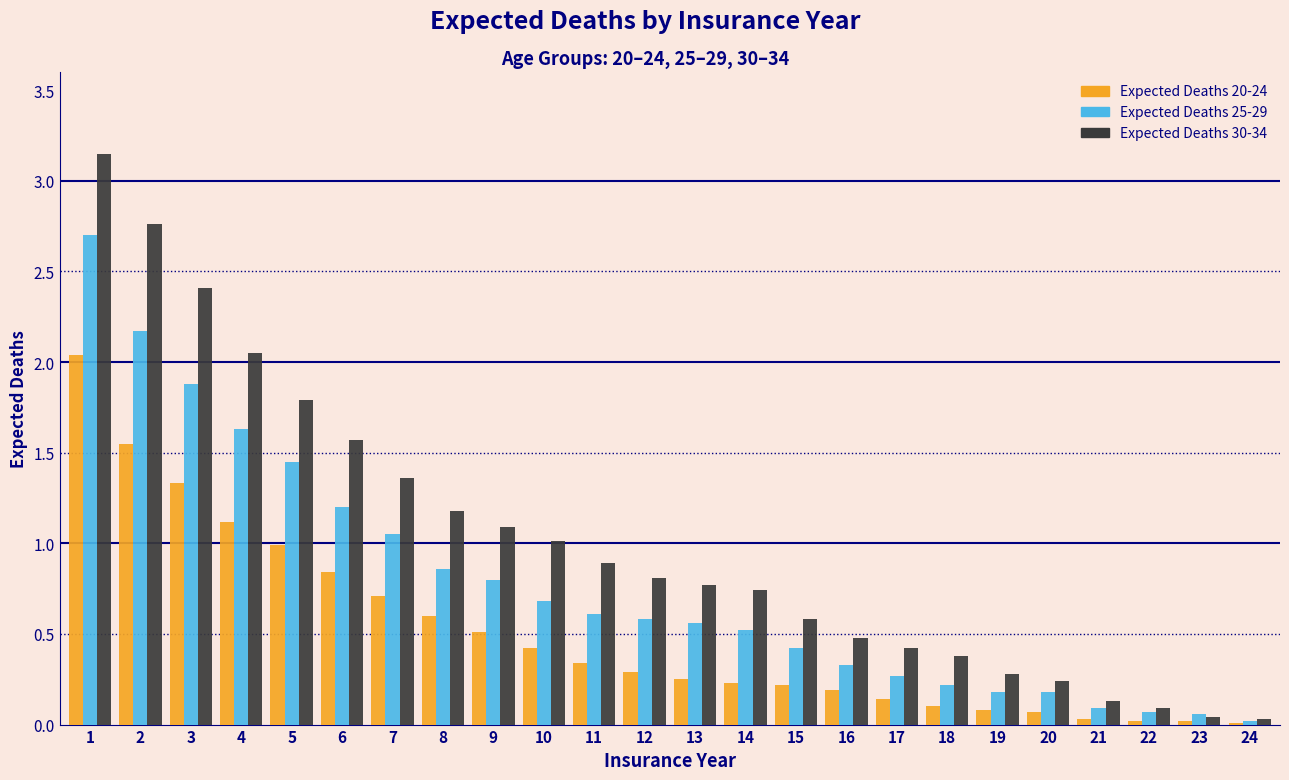

What is the sum of all Expected Deaths 25-29 values?

18.5